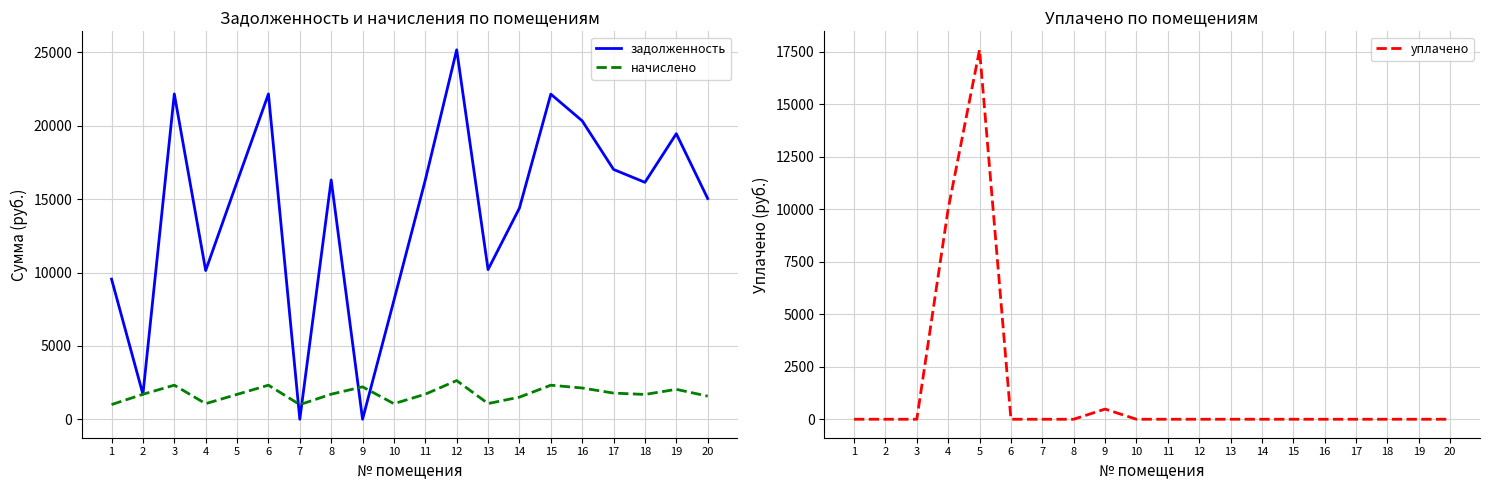

What is the total value across all series at 19?

21495.7